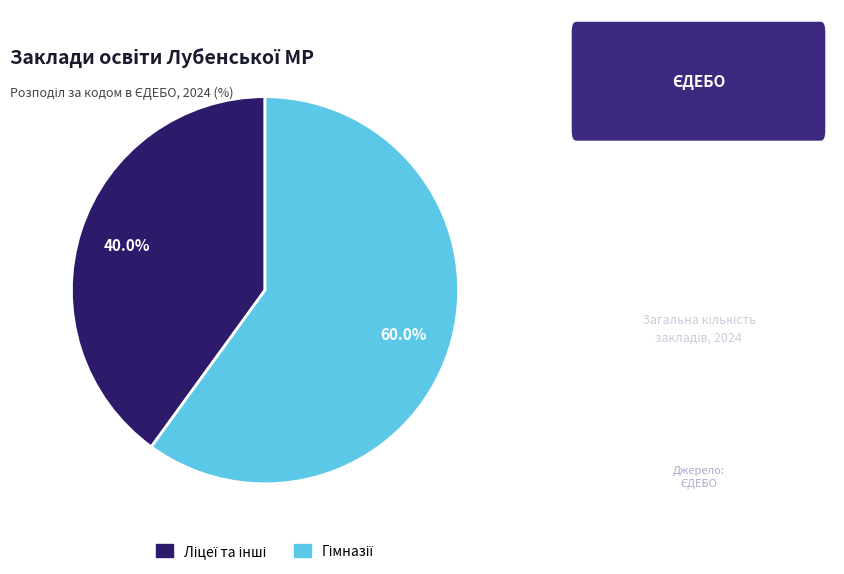

To the nearest percent, what is the average slice percentage?

50%